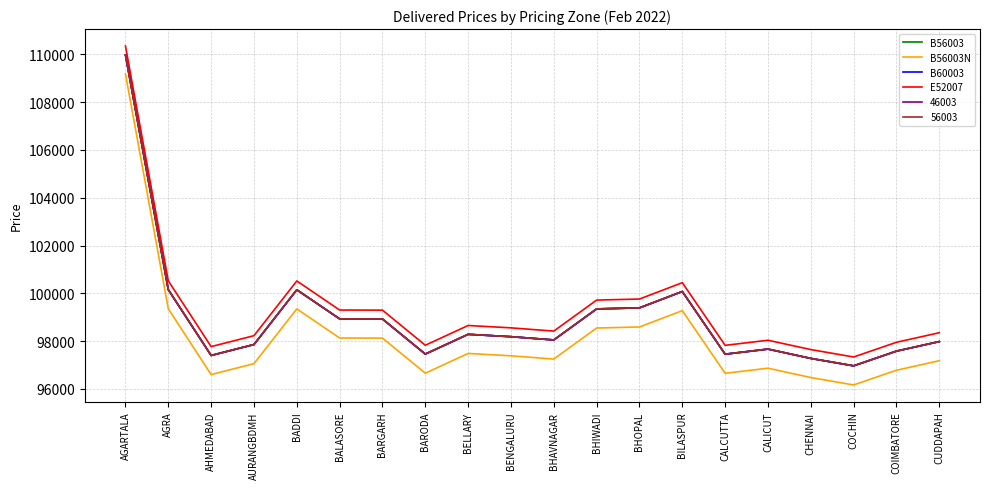

Does the chart display data point markers on the line(s)?

No